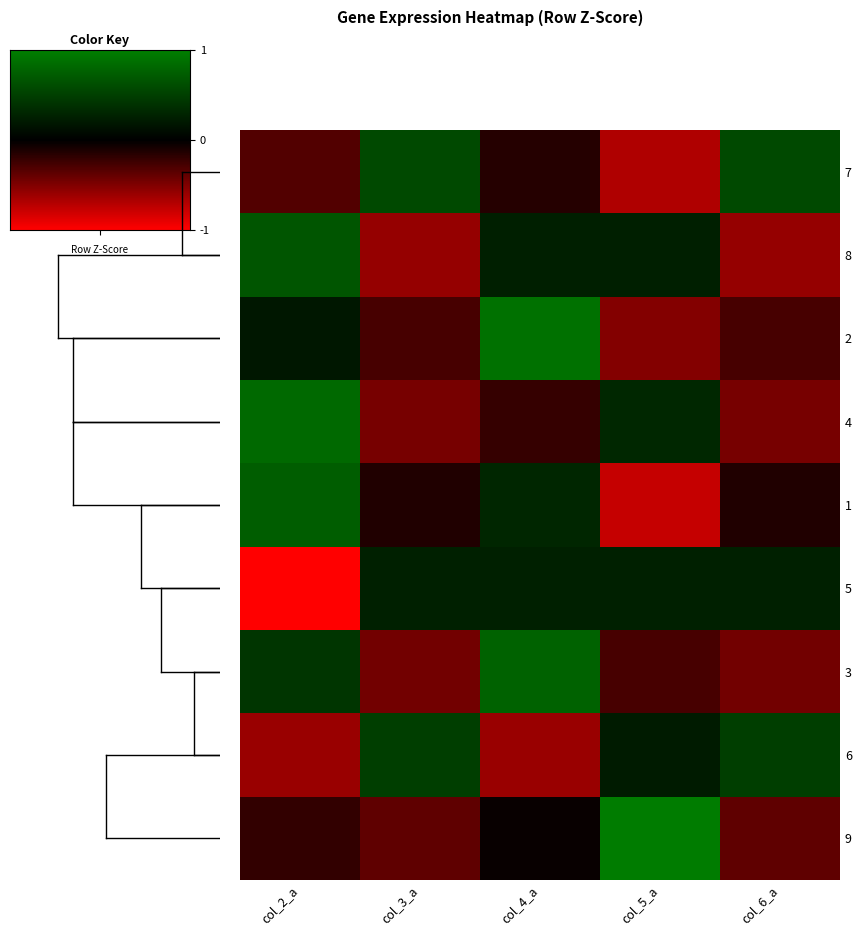

Reading left to right, list all the values displayed in this chart.

7: col_2_a=-0.6	col_3_a=1.1	col_4_a=-0.3	col_5_a=-1.4	col_6_a=1.1
8: col_2_a=1.3	col_3_a=-1.2	col_4_a=0.5	col_5_a=0.5	col_6_a=-1.2
2: col_2_a=0.4	col_3_a=-0.6	col_4_a=1.8	col_5_a=-1.0	col_6_a=-0.6
4: col_2_a=1.7	col_3_a=-0.9	col_4_a=-0.4	col_5_a=0.6	col_6_a=-0.9
1: col_2_a=1.5	col_3_a=-0.3	col_4_a=0.6	col_5_a=-1.5	col_6_a=-0.3
5: col_2_a=-2.0	col_3_a=0.5	col_4_a=0.5	col_5_a=0.5	col_6_a=0.5
3: col_2_a=0.8	col_3_a=-0.9	col_4_a=1.5	col_5_a=-0.6	col_6_a=-0.9
6: col_2_a=-1.2	col_3_a=1.0	col_4_a=-1.2	col_5_a=0.4	col_6_a=1.0
9: col_2_a=-0.4	col_3_a=-0.7	col_4_a=-0.1	col_5_a=1.9	col_6_a=-0.7